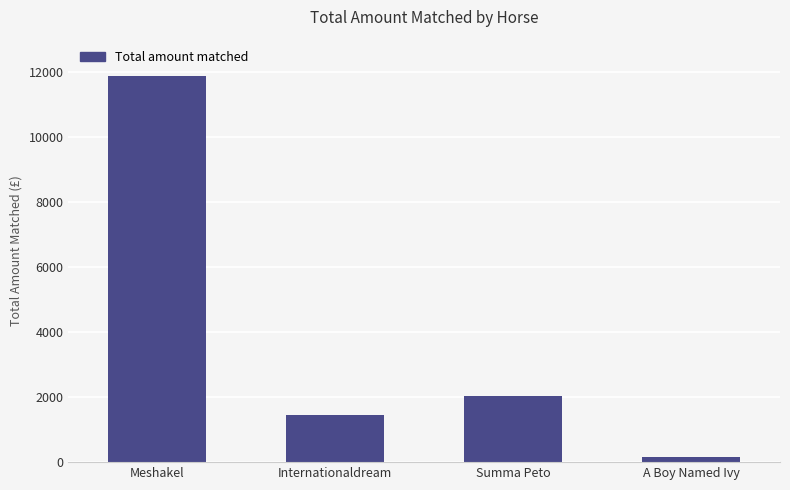

The chart shows a value of 2050.7 at Internationaldream. True or false?

False